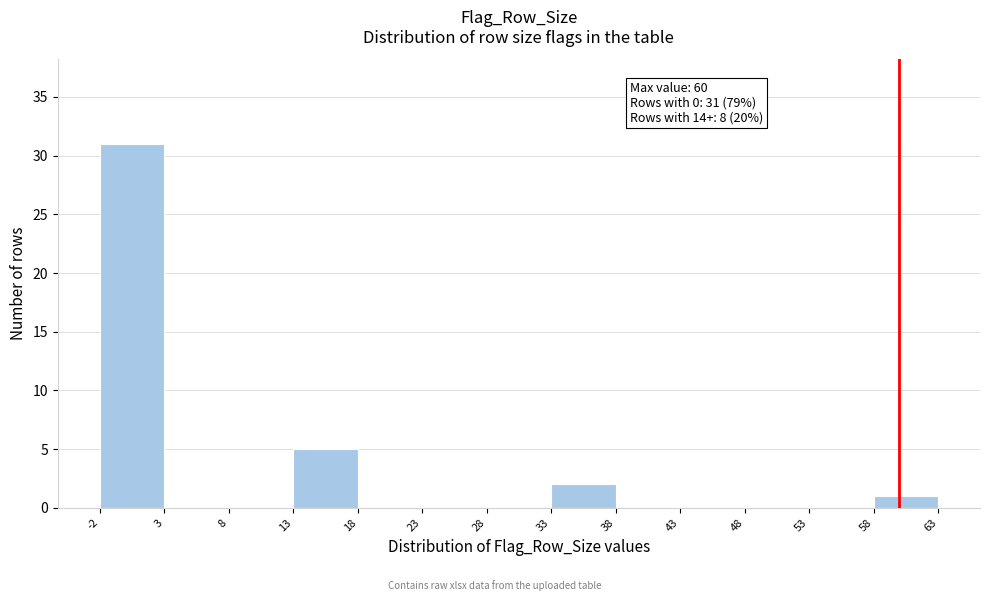

Over which range of the x-axis is the bar tallest?

-2 to 3